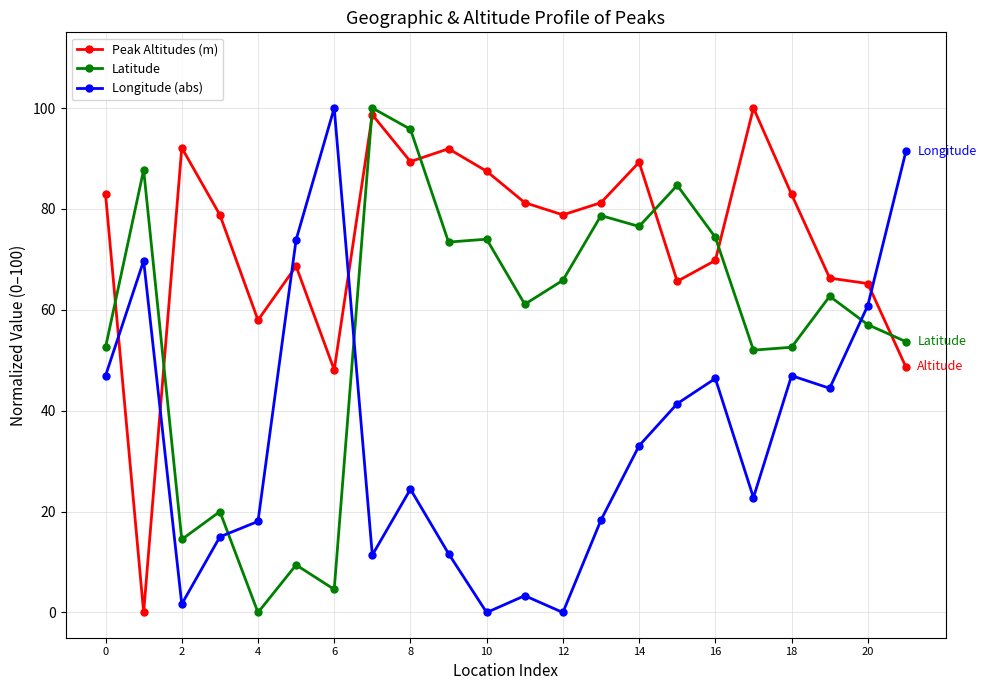

Which series has the largest total across all categories?

Peak Altitudes (m)